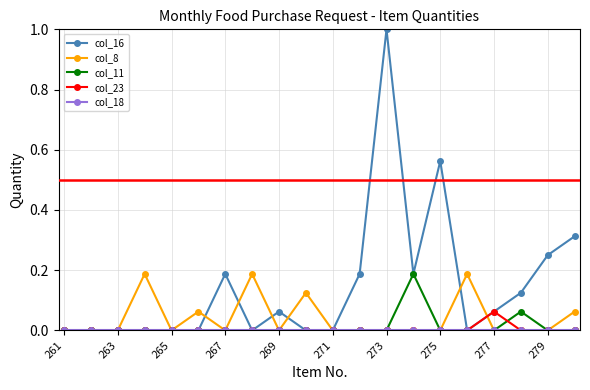

What is the maximum value shown in the chart?

1.0